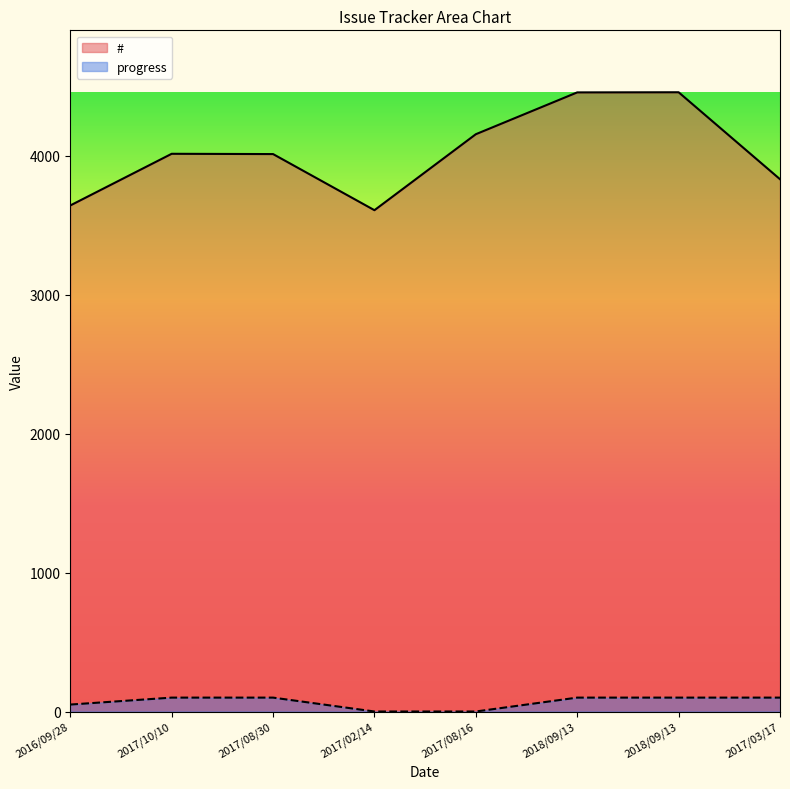

True or false: progress and # intersect in this chart.

False